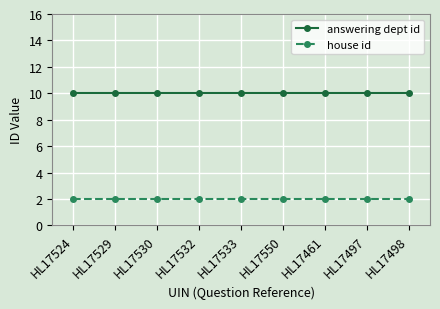

Reading left to right, transcribe all the data shown in this chart.

answering dept id: HL17524=10	HL17529=10	HL17530=10	HL17532=10	HL17533=10	HL17550=10	HL17461=10	HL17497=10	HL17498=10
house id: HL17524=2	HL17529=2	HL17530=2	HL17532=2	HL17533=2	HL17550=2	HL17461=2	HL17497=2	HL17498=2